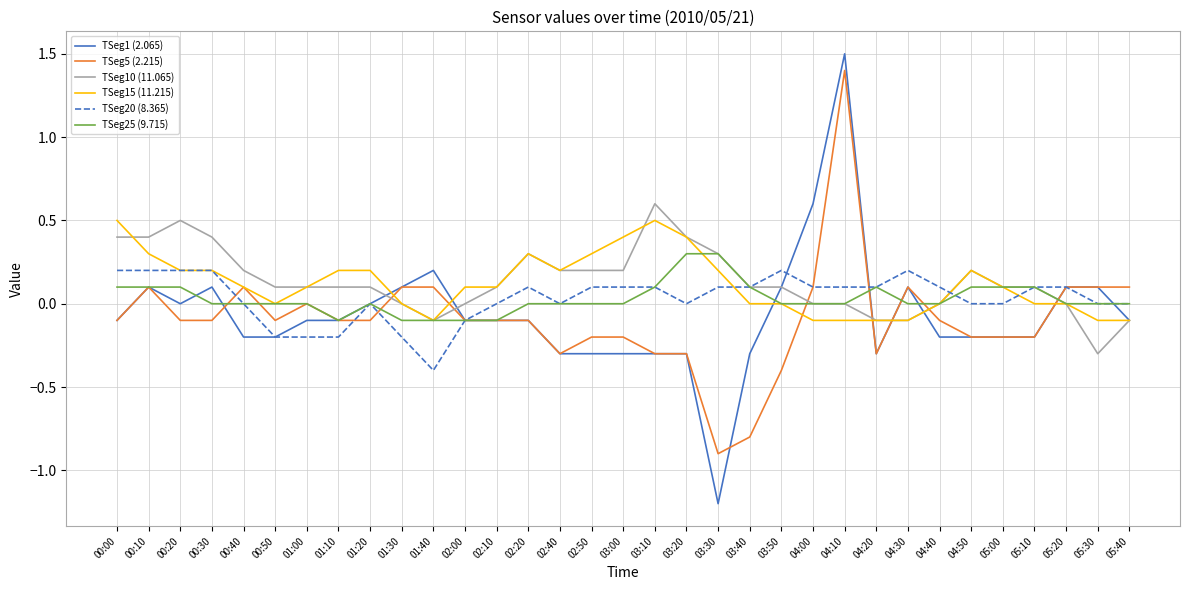

Is this an area chart (filled region under the line)?

No